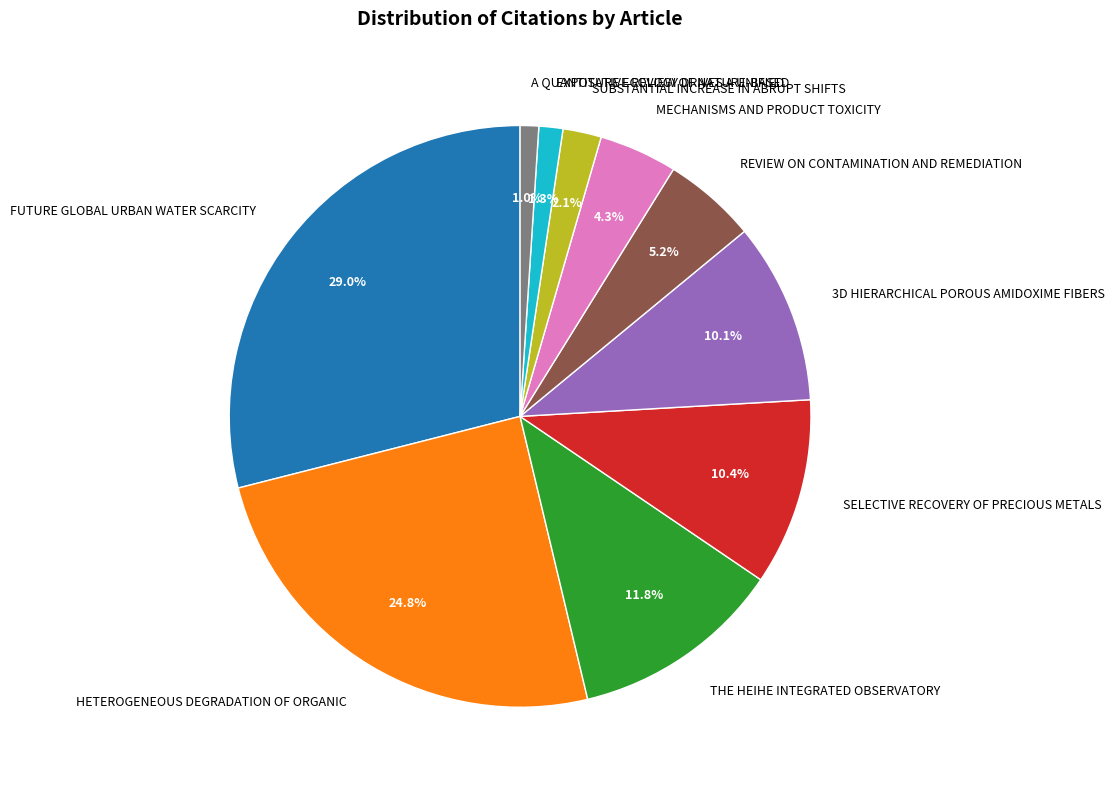

Combined, do REVIEW ON CONTAMINATION AND REMEDIATION and SUBSTANTIAL INCREASE IN ABRUPT SHIFTS account for over 50%?

No